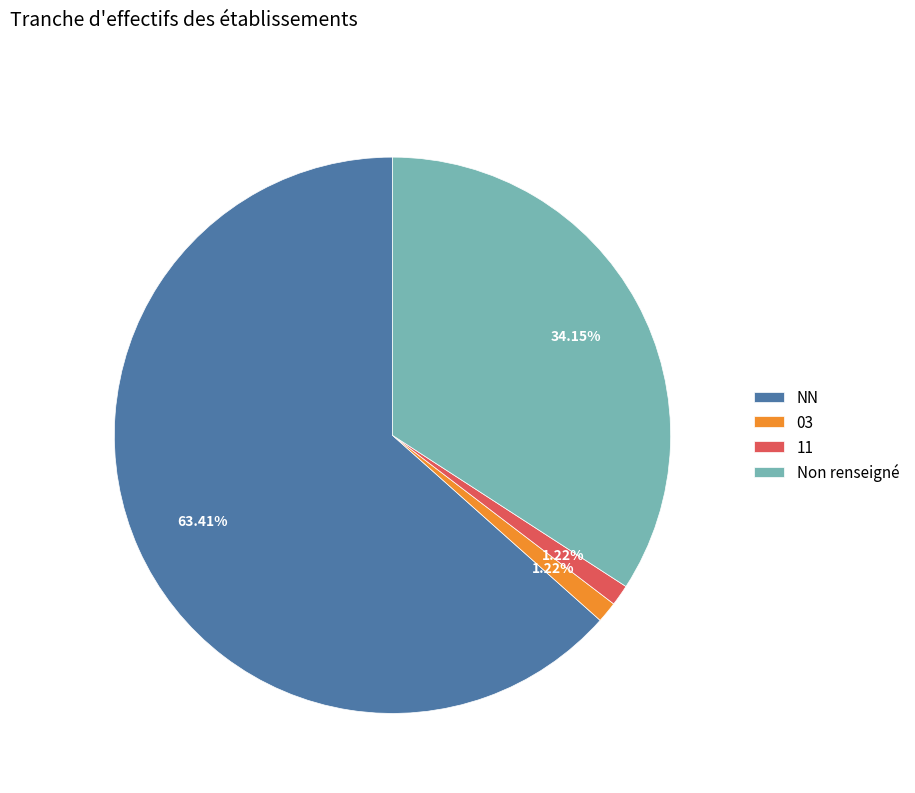

Which has a higher value, NN or 03?

NN